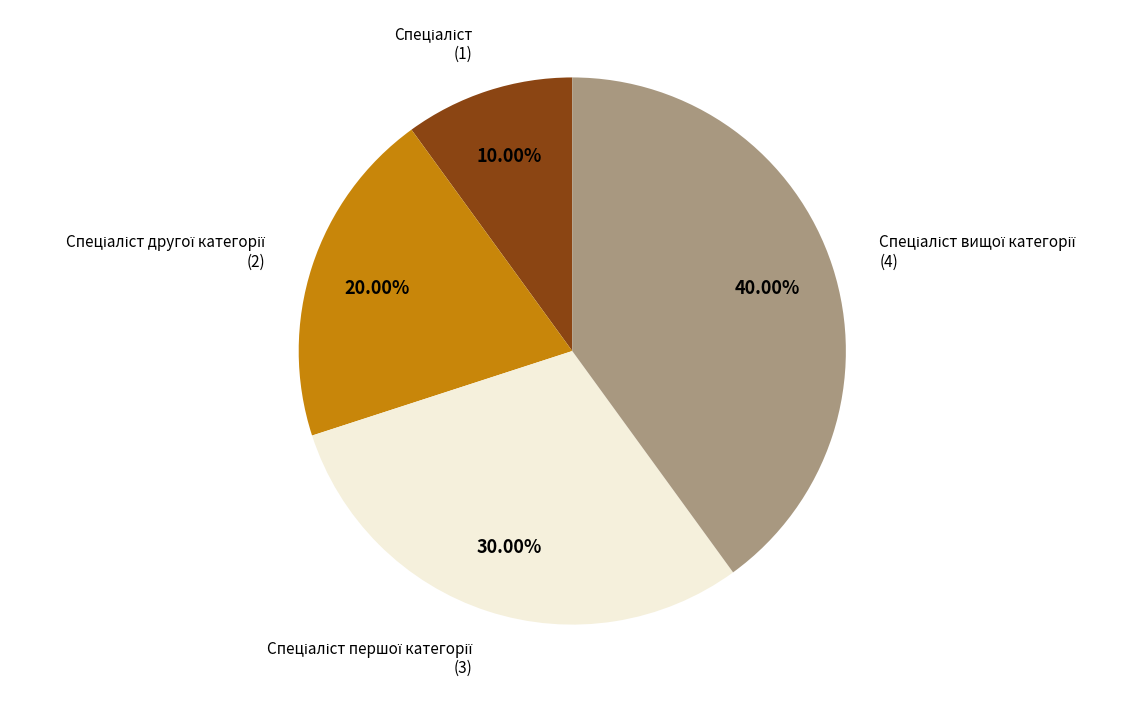

Is there any slice that represents more than half of the pie?

No